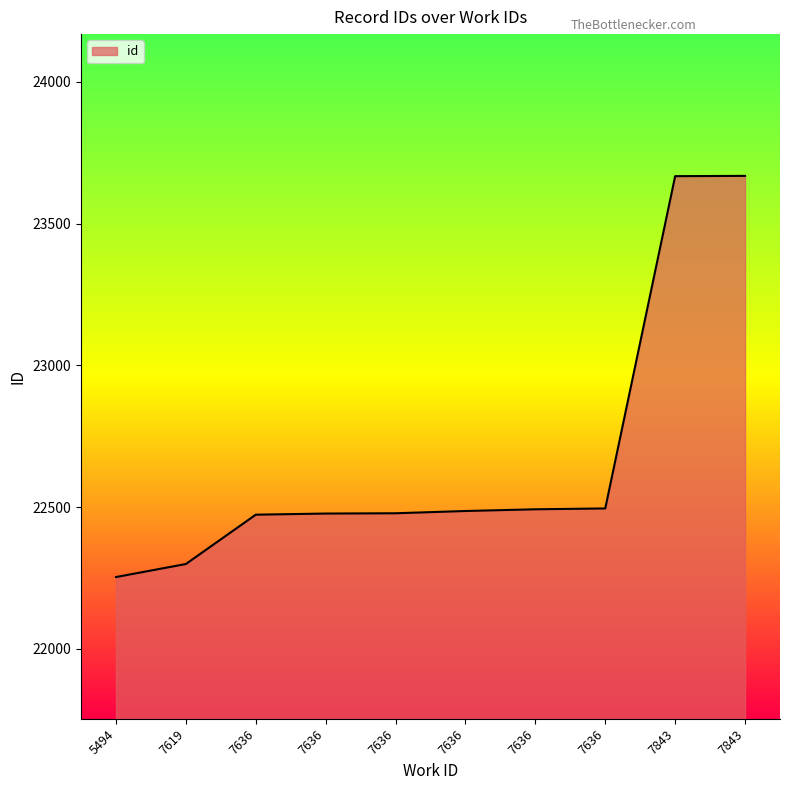

List the labels in order of value, largest first.

7843, 7843, 7636, 7636, 7636, 7636, 7636, 7636, 7619, 5494